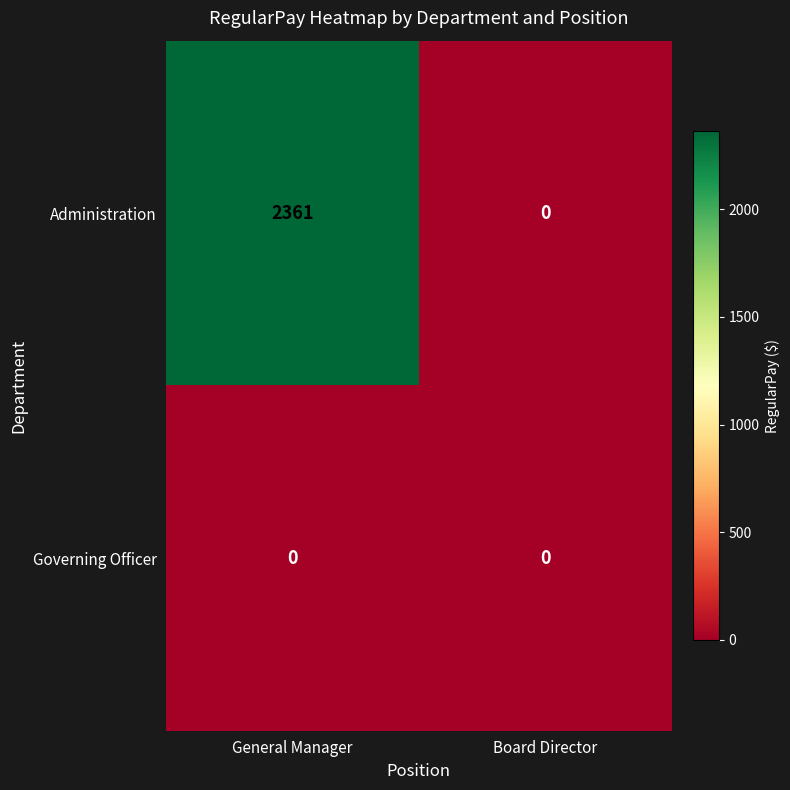

At General Manager, list the series in order from smallest to largest.

Governing Officer, Administration